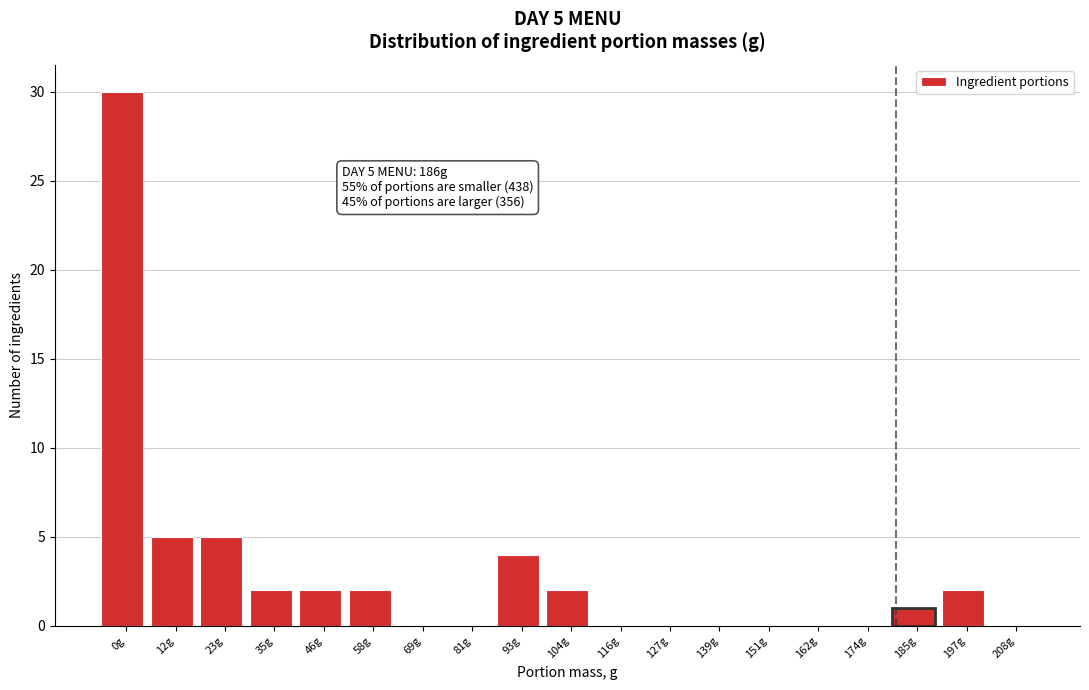

Reading left to right, transcribe all the data shown in this chart.

0g=30	12g=5	23g=5	35g=2	46g=2	58g=2	69g=0	81g=0	93g=4	104g=2	116g=0	127g=0	139g=0	151g=0	162g=0	174g=0	185g=1	197g=2	208g=0